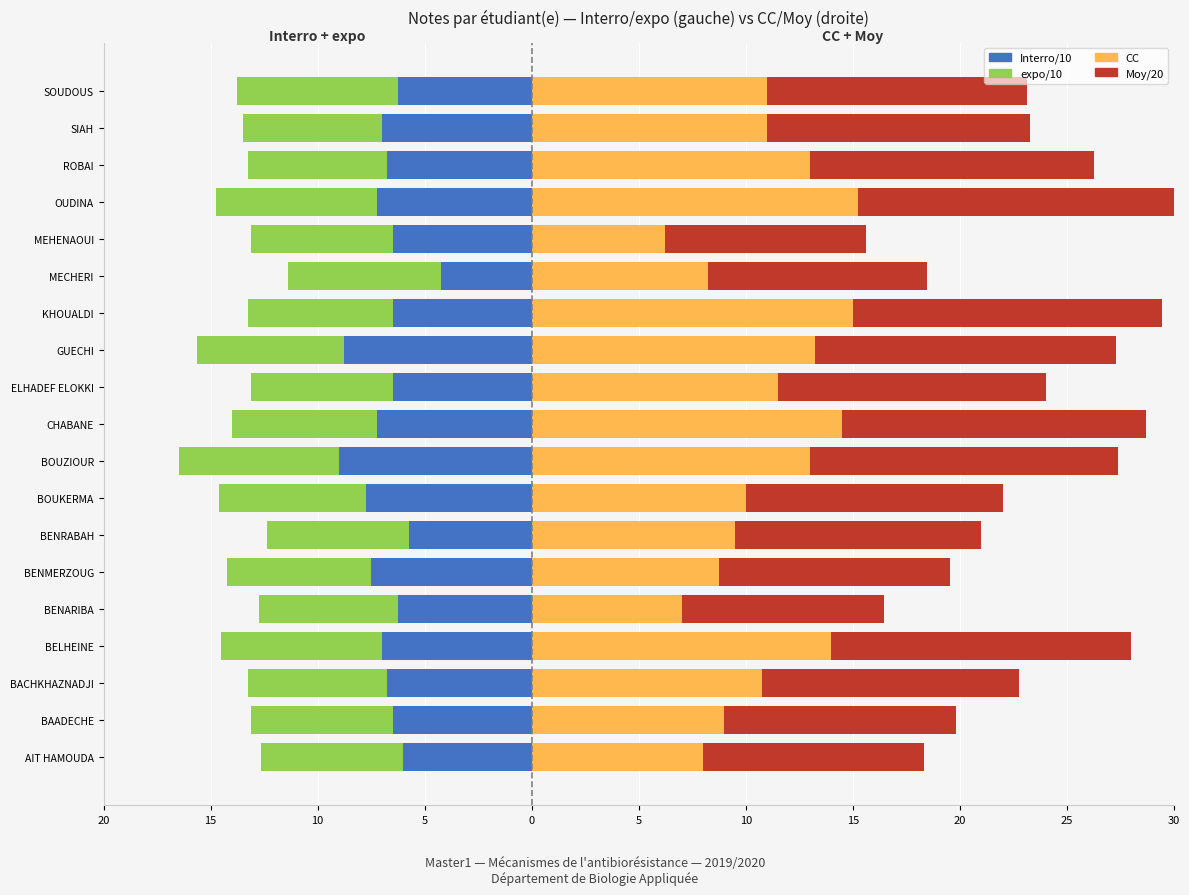

How many bars are there in each group?

4